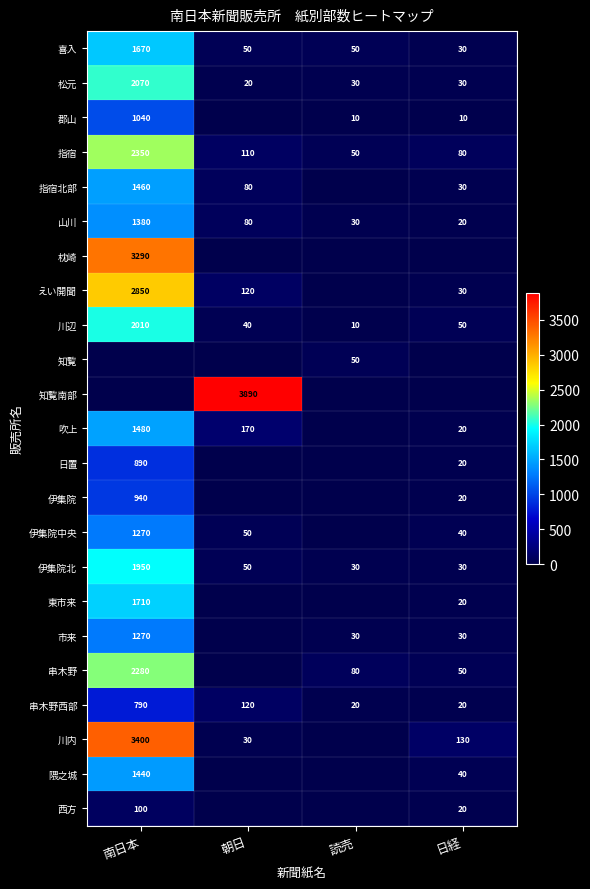

What is the sum of all 松元 values?

2150